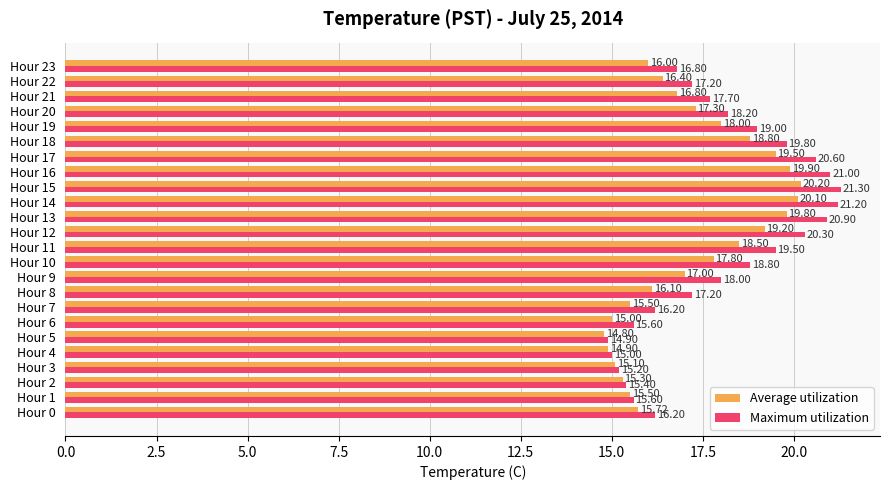

Which series has the largest total across all categories?

Maximum utilization